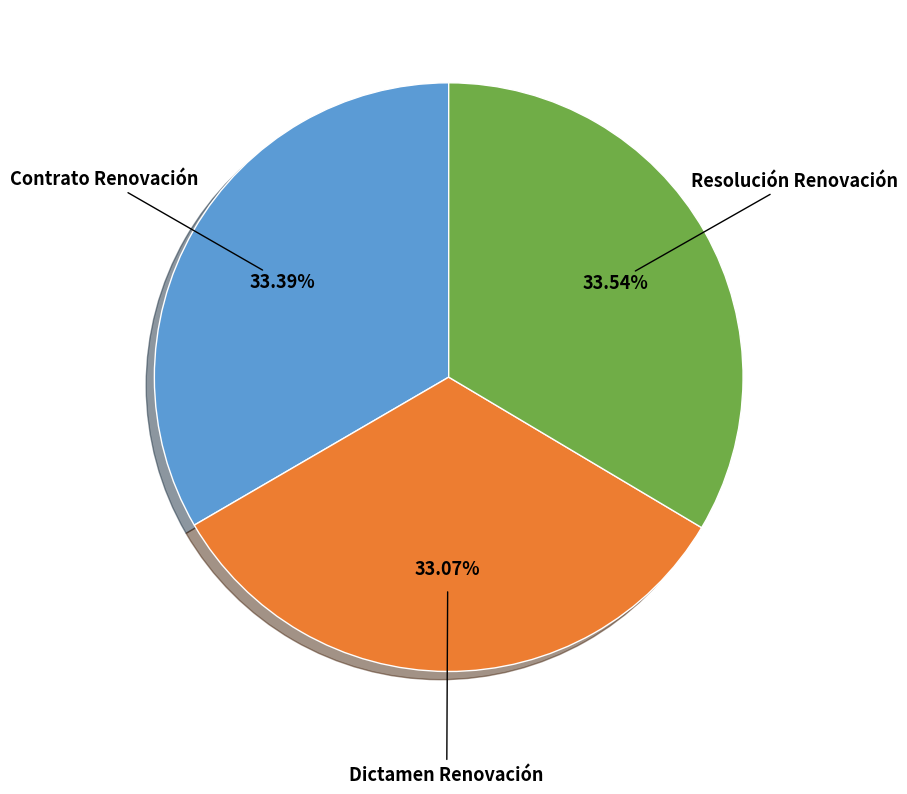

Is there any slice that represents more than half of the pie?

No